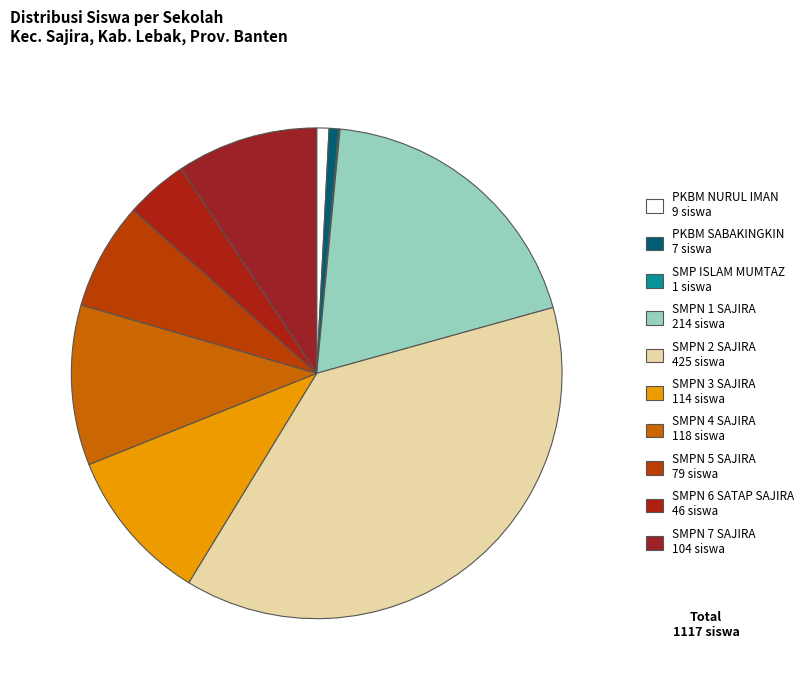

Count the number of slices in the pie.

10